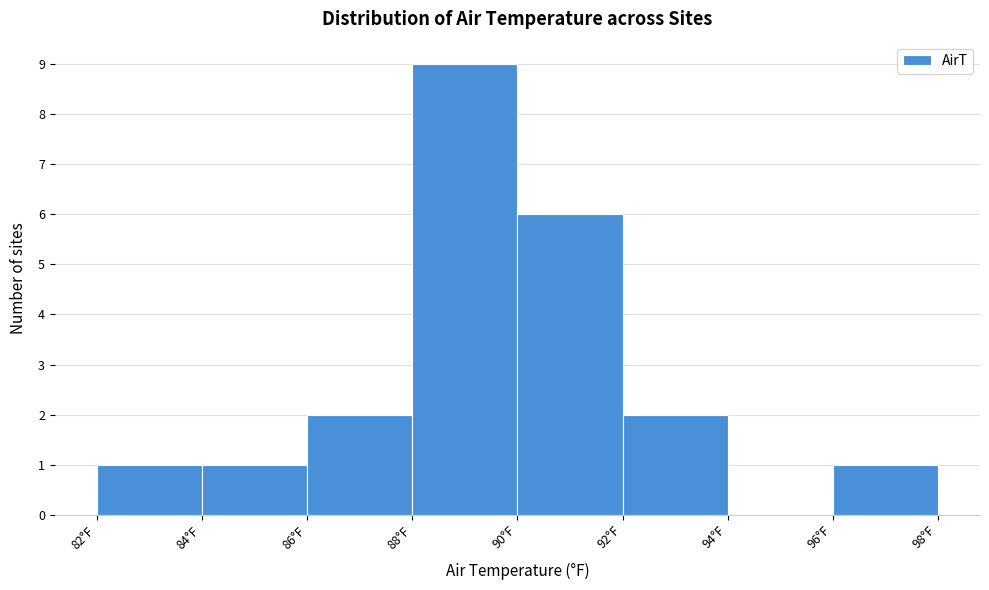

Reading left to right, transcribe this chart: for each bar, give the range it covers on the x-axis and its height. The values are not printed on the chart, so give them approximately, as read against the axis.

82 to 84: 1
84 to 86: 1
86 to 88: 2
88 to 90: 9
90 to 92: 6
92 to 94: 2
94 to 96: 0
96 to 98: 1